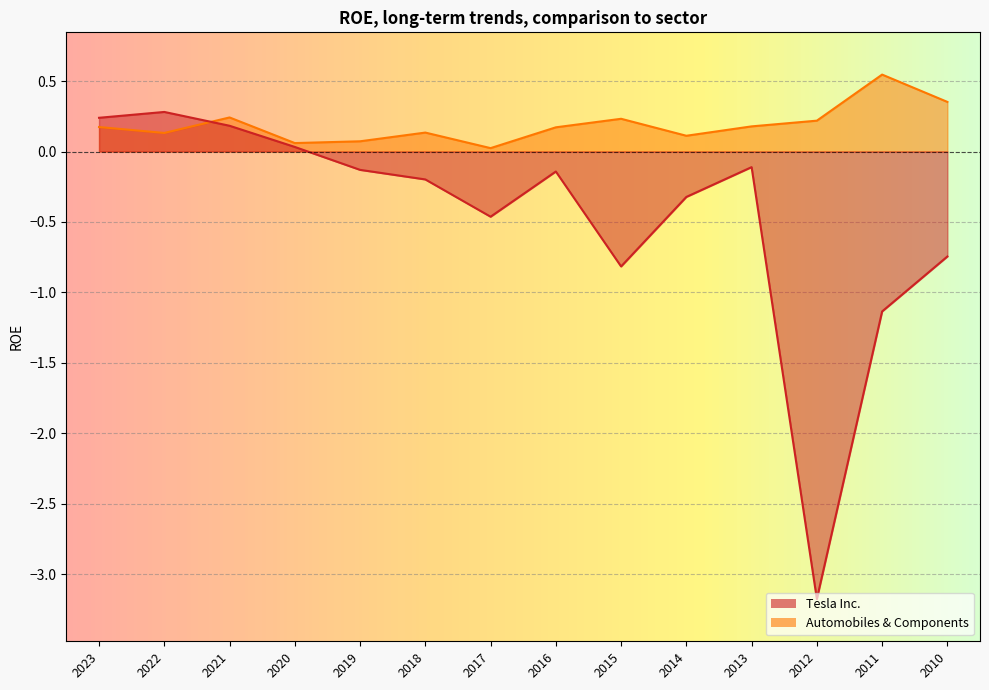

How many lines are shown in the chart?

2